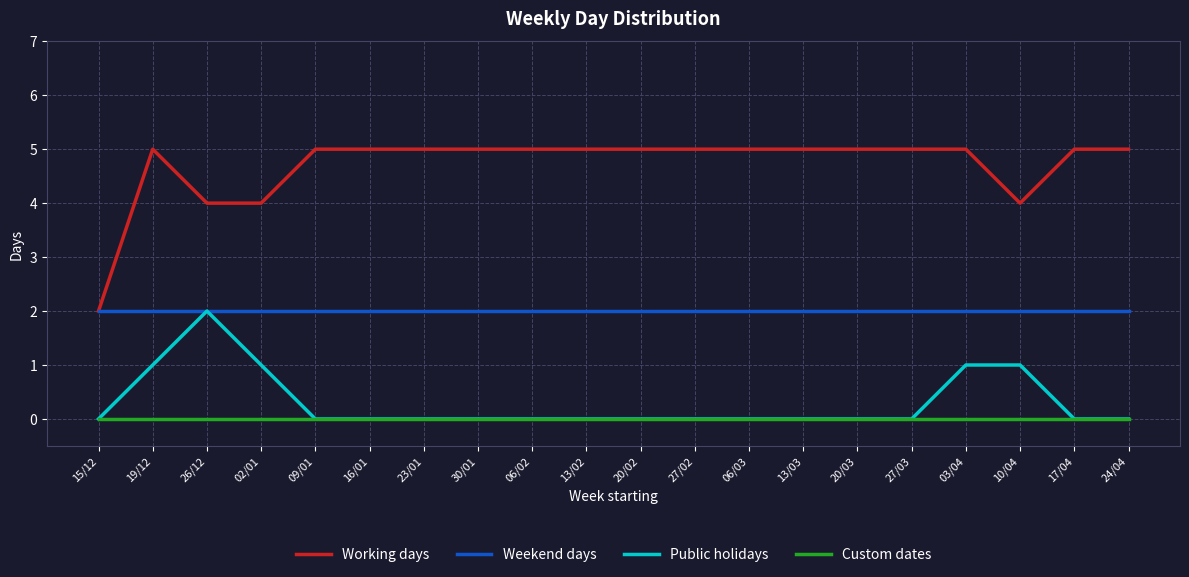

At which label does Working days reach its minimum?

15/12